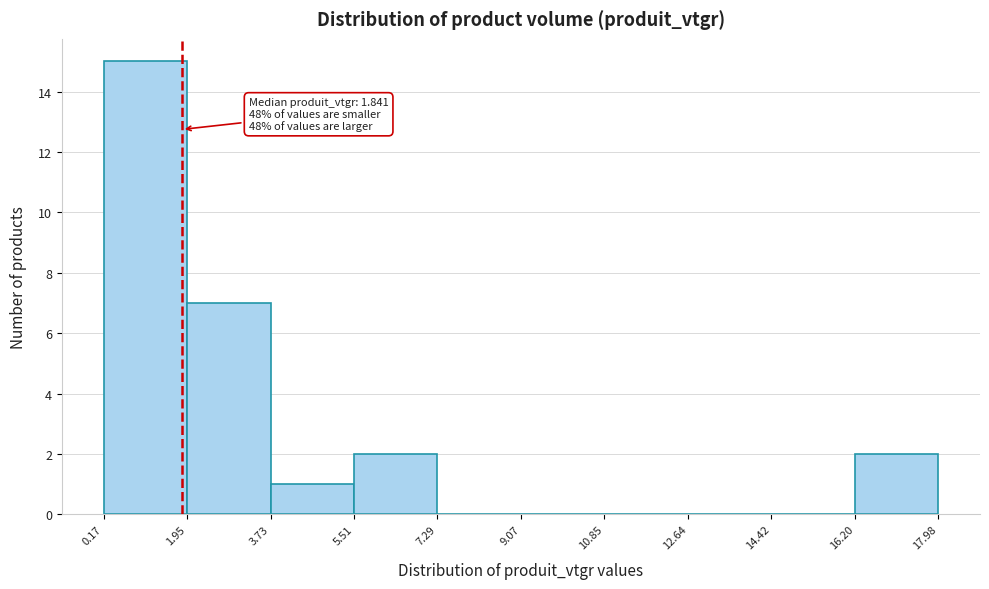

Which range on the x-axis has the tallest bar?

0.17 to 1.95